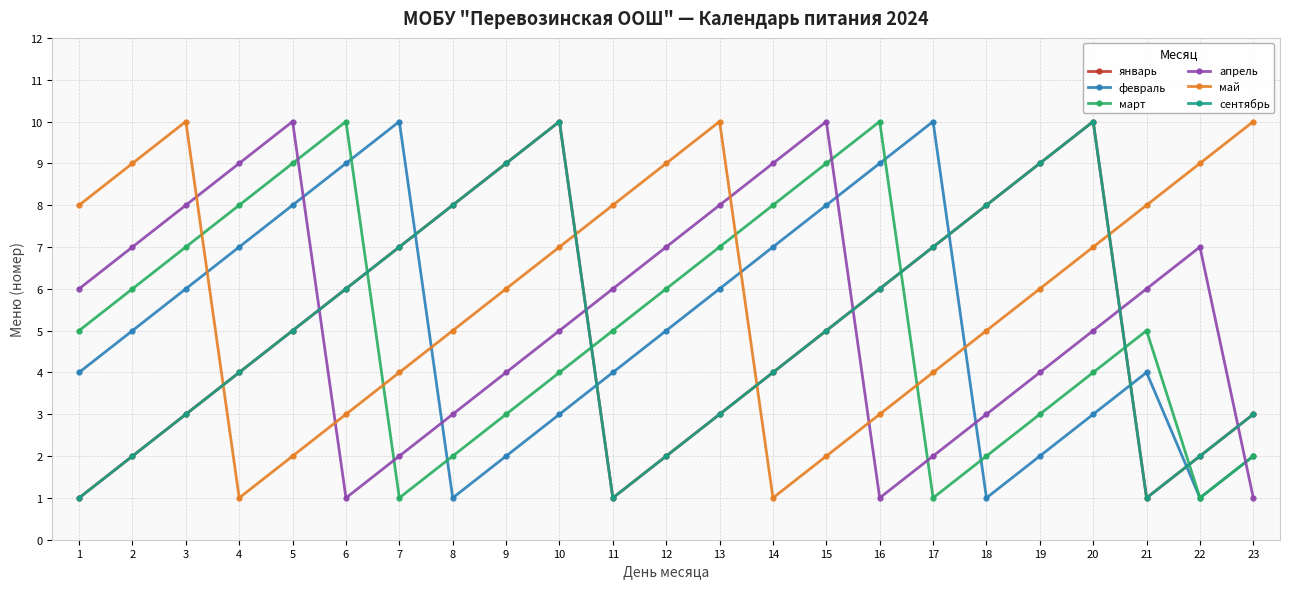

Which series has the largest total across all categories?

май